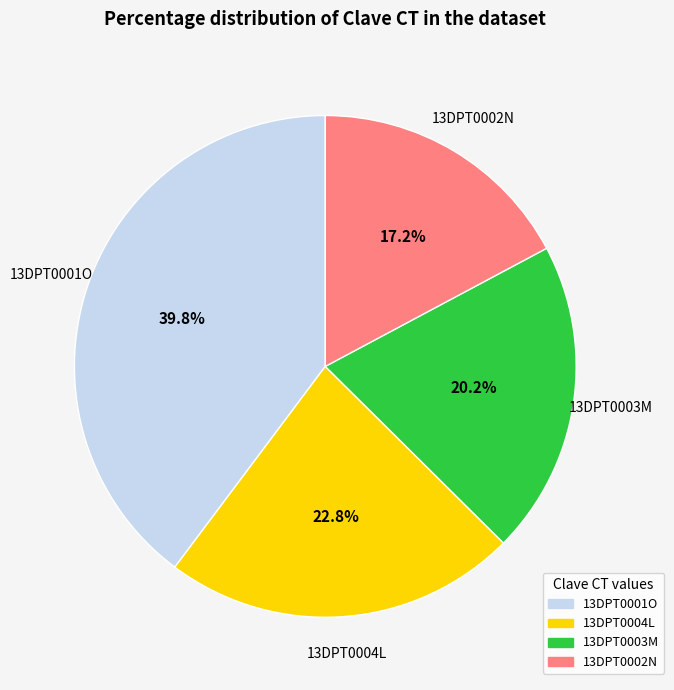

Is there any slice that represents more than half of the pie?

No